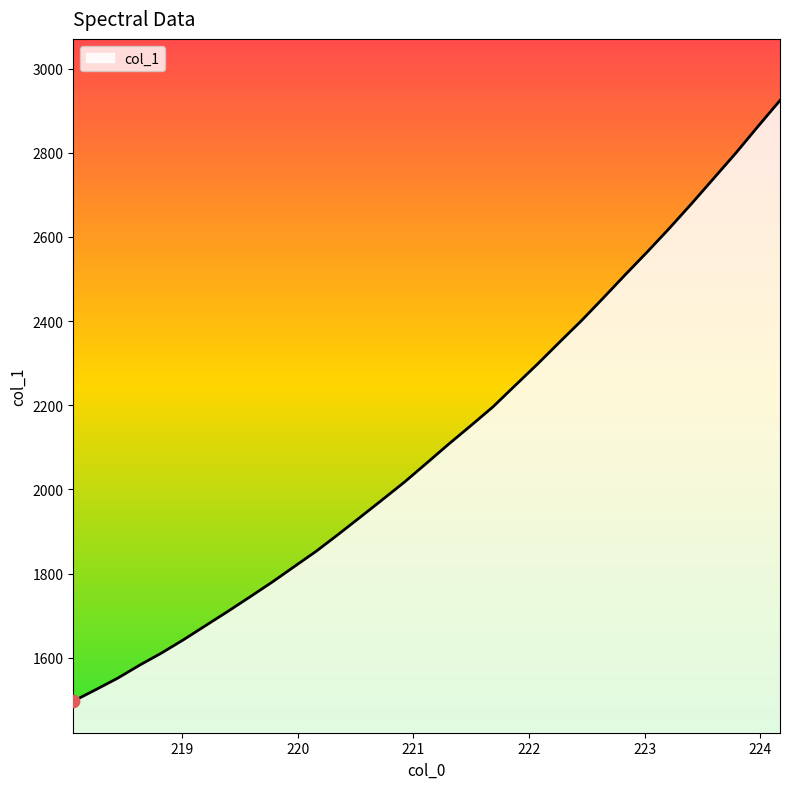

What is the difference between the maximum and minimum values?

1427.6